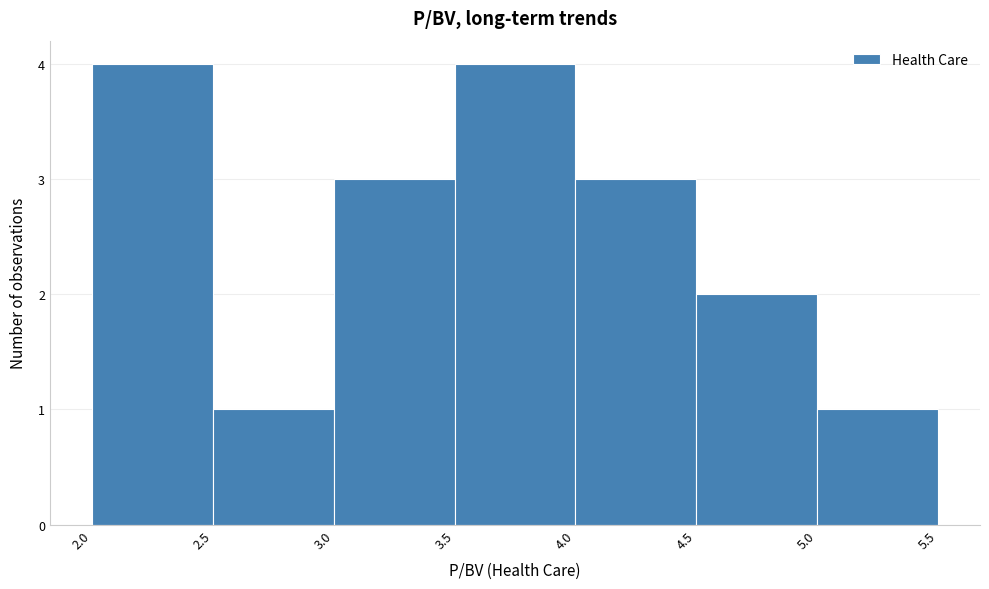

Reading left to right, list every bar in this chart as the range it spans on the x-axis followed by its height. The values are not printed on the chart, so give them approximately, as read against the axis.

2.0 to 2.5: 4
2.5 to 3.0: 1
3.0 to 3.5: 3
3.5 to 4.0: 4
4.0 to 4.5: 3
4.5 to 5.0: 2
5.0 to 5.5: 1